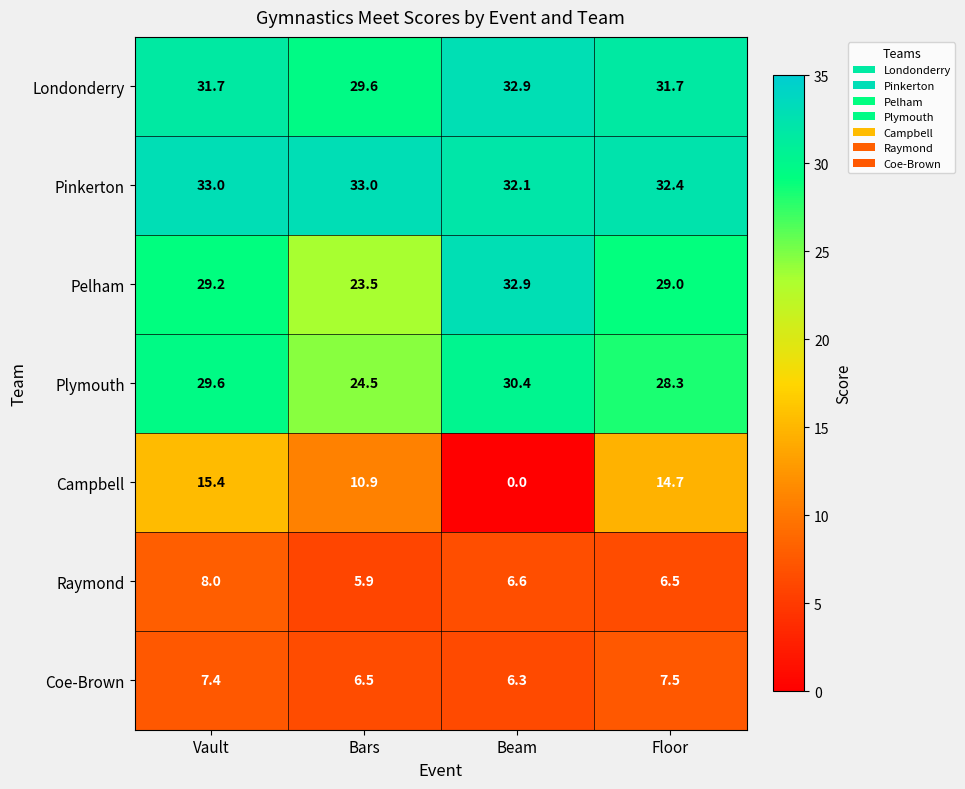

List the labels in order of Raymond value, smallest first.

Bars, Floor, Beam, Vault